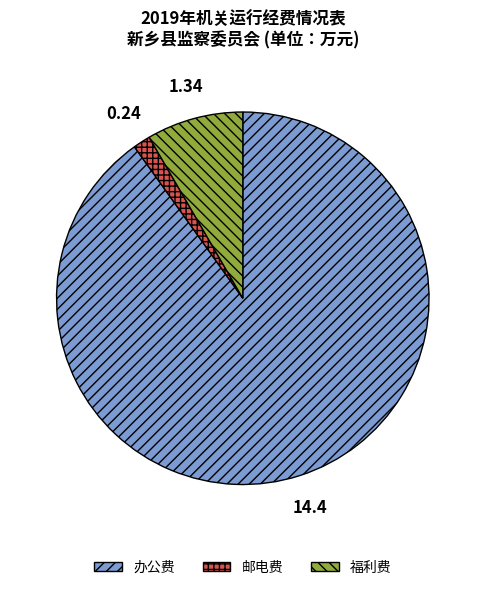

Do 邮电费 and 办公费 together represent more than half of the pie?

Yes